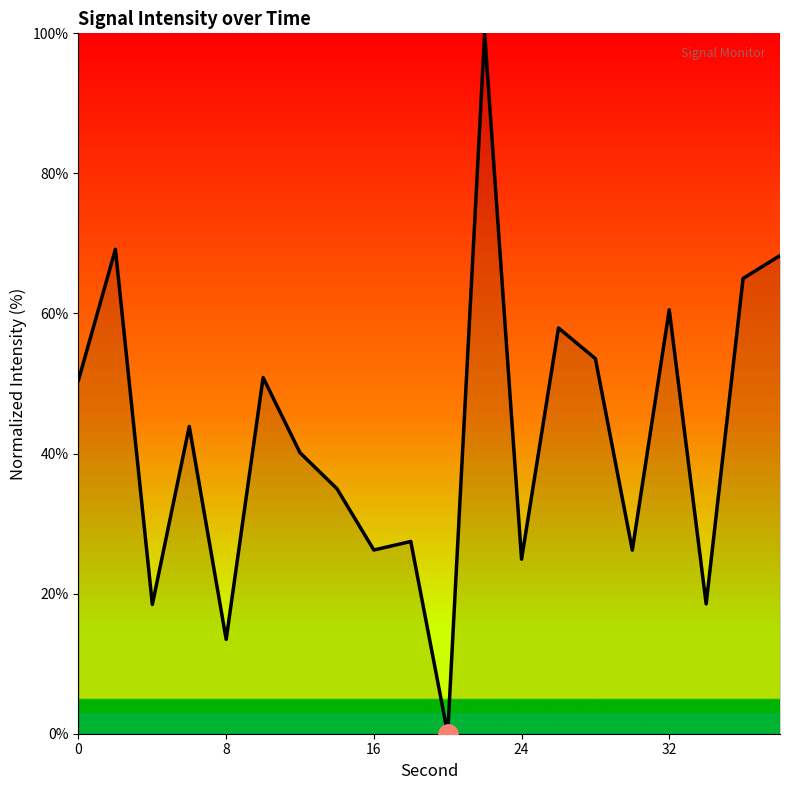

Does the chart display data point markers on the line(s)?

No